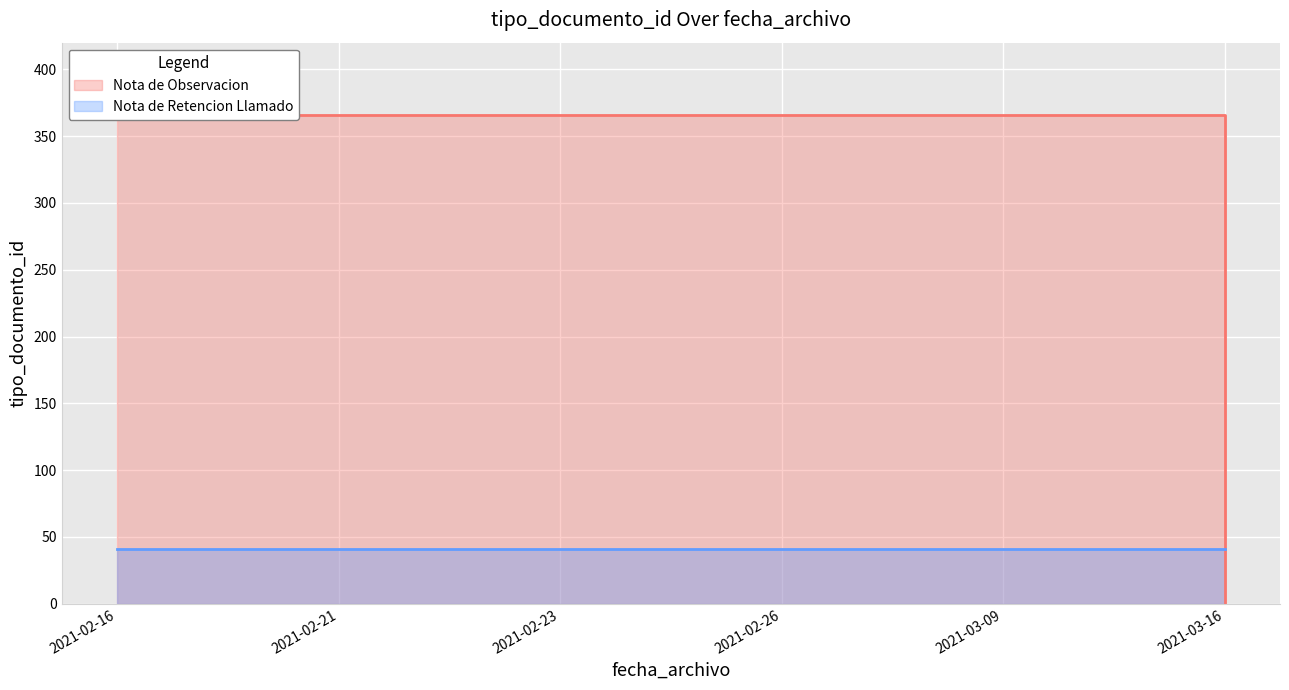

True or false: Nota de Retencion Llamado has more than 1 points higher than both neighbors.

False